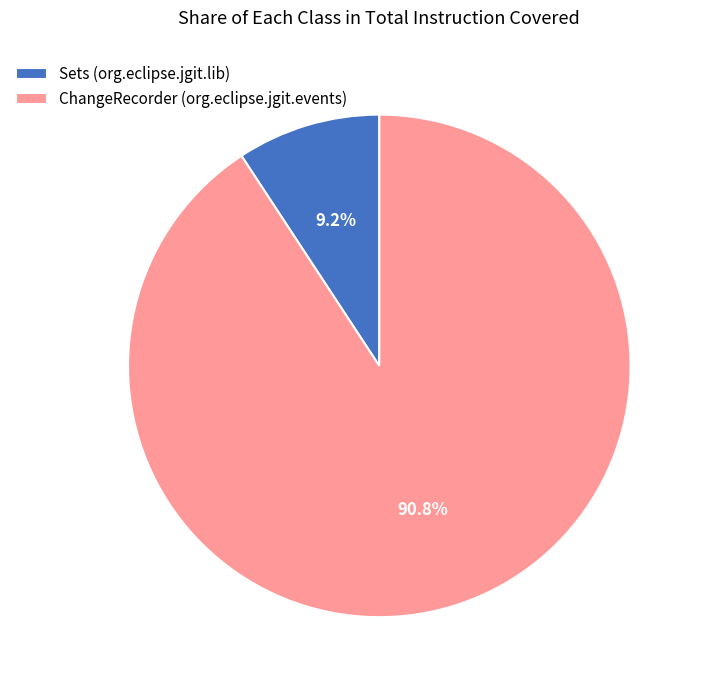

Which category has the biggest portion of the pie?

ChangeRecorder (org.eclipse.jgit.events)